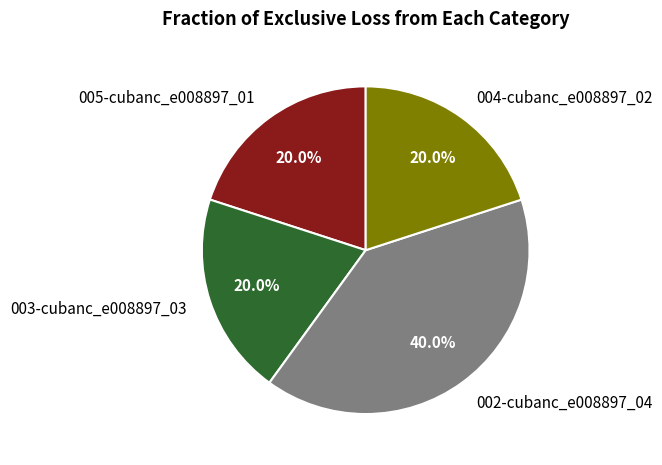

What percentage is the 004-cubanc_e008897_02 slice, to the nearest percent?

20%